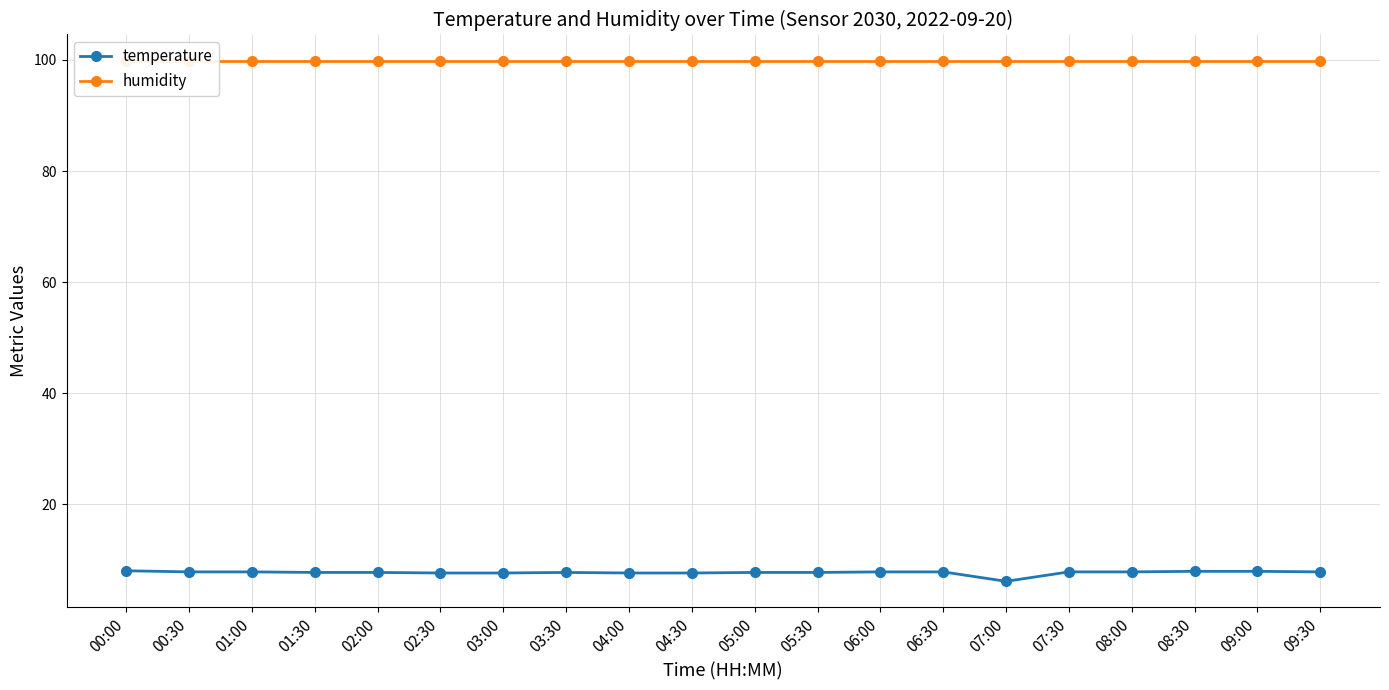

What is the total value across all series at 02:30?

107.5